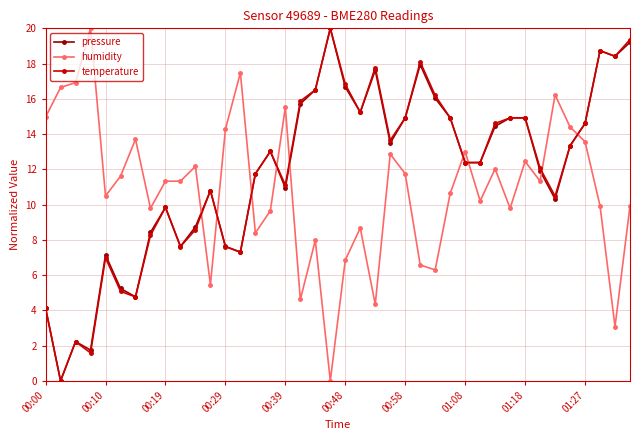

True or false: humidity and temperature intersect in this chart.

True